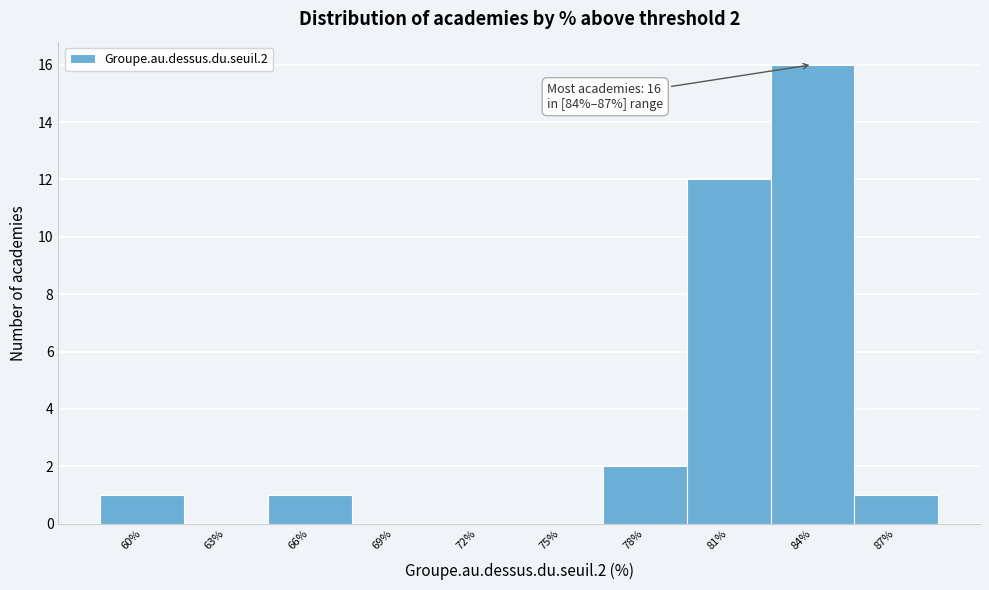

Reading left to right, transcribe all the data shown in this chart.

60%=1	63%=0	66%=1	69%=0	72%=0	75%=0	78%=2	81%=12	84%=16	87%=1